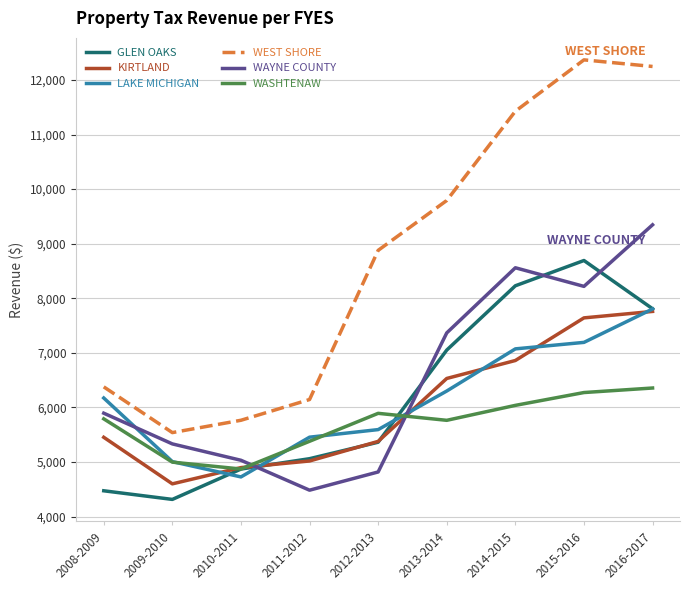

Rank the categories by WAYNE COUNTY value from lowest to highest.

2011-2012, 2012-2013, 2010-2011, 2009-2010, 2008-2009, 2013-2014, 2015-2016, 2014-2015, 2016-2017